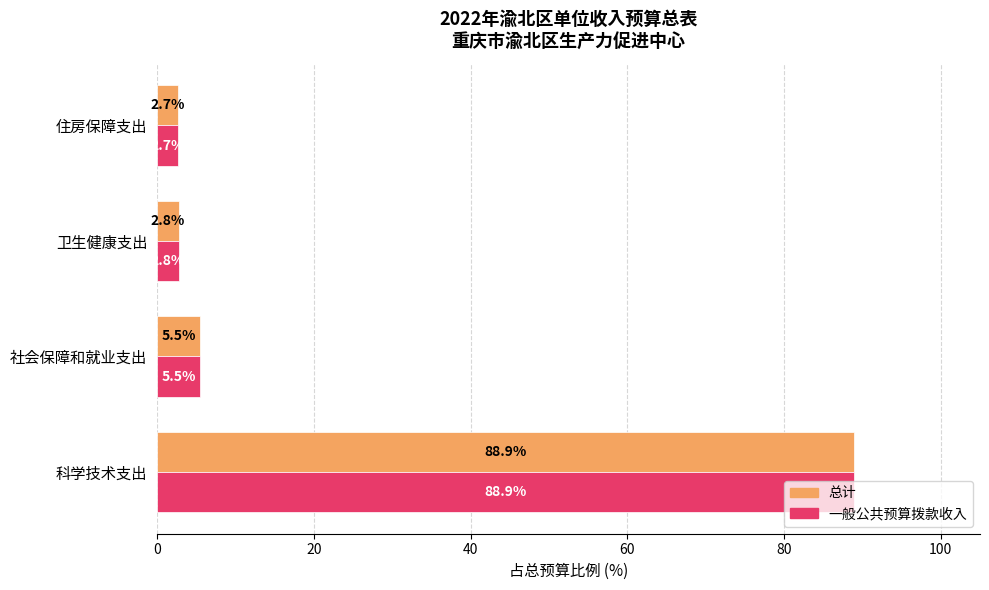

Count the number of categories in the chart.

4